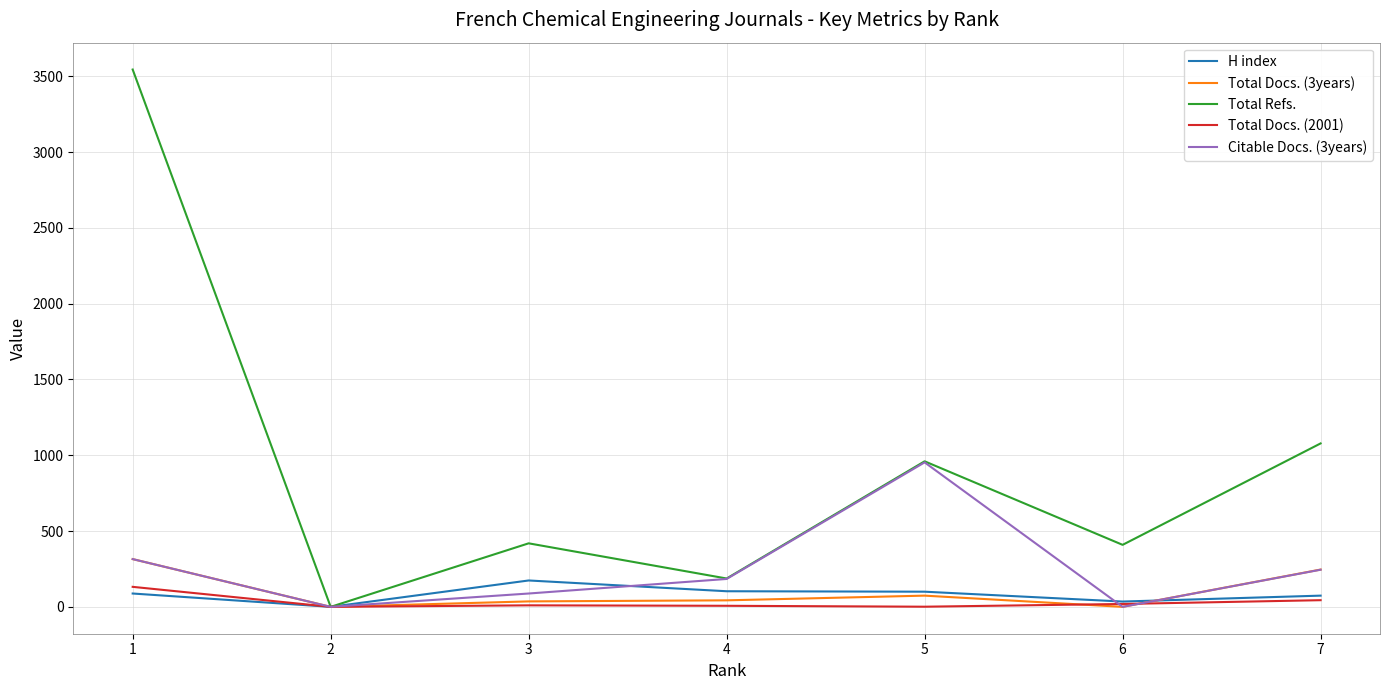

True or false: Citable Docs. (3years) has more than 2 points higher than both neighbors.

False